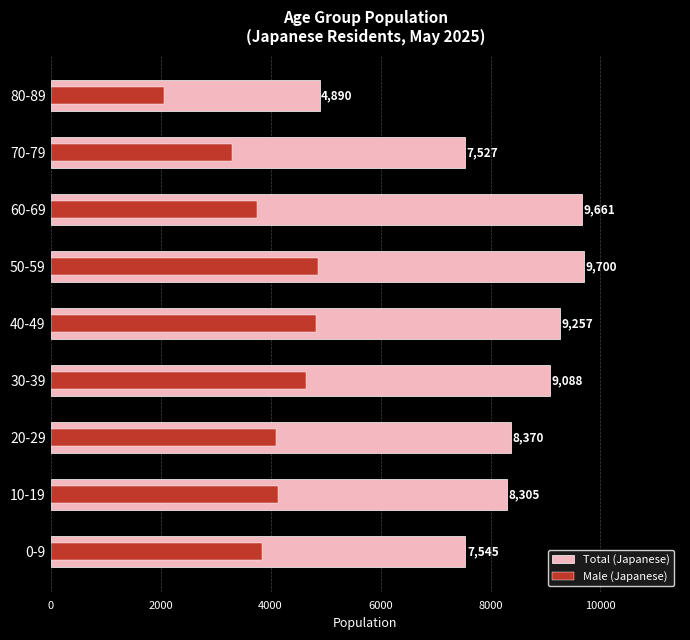

How many distinct data groups are displayed?

2